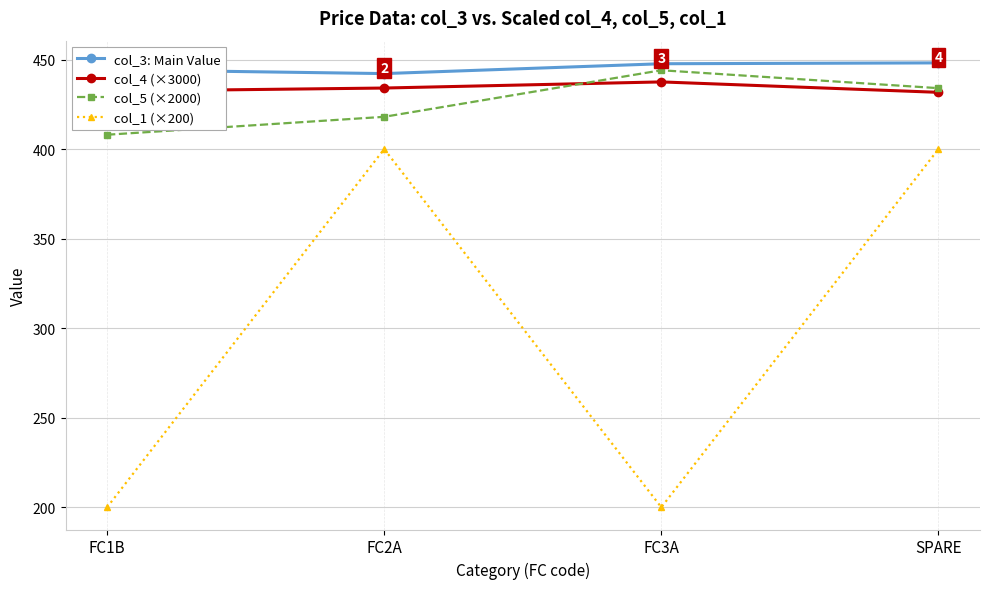

Does the chart have visible grid lines?

Yes